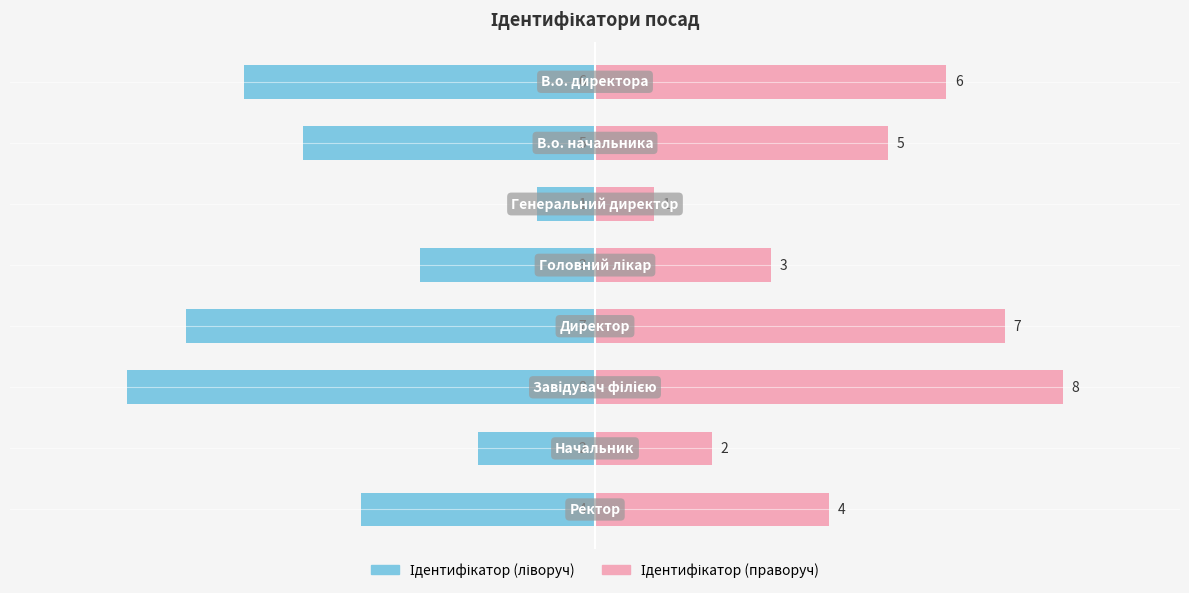

What is the average value of the Назва посади series?

4